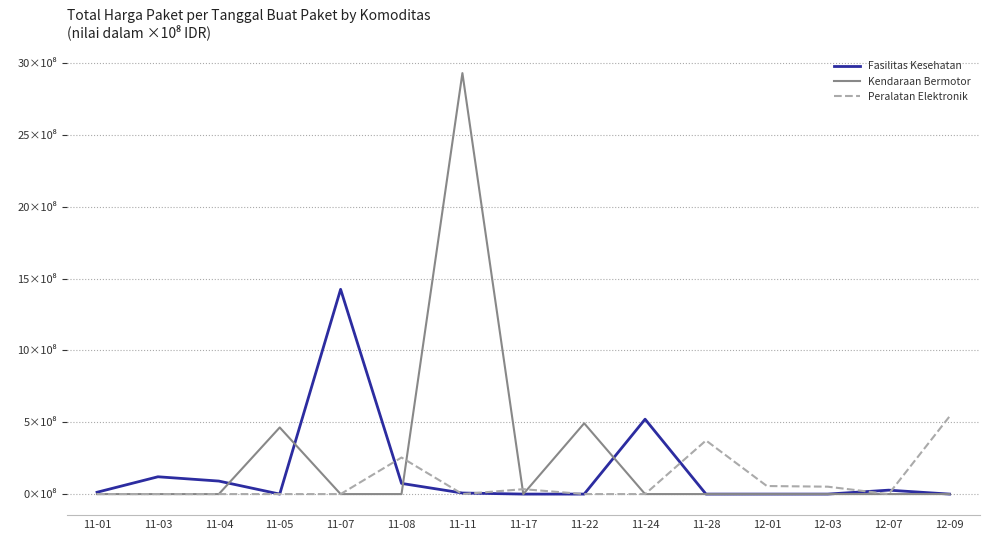

Where is the first local maximum for Fasilitas Kesehatan?

11-03